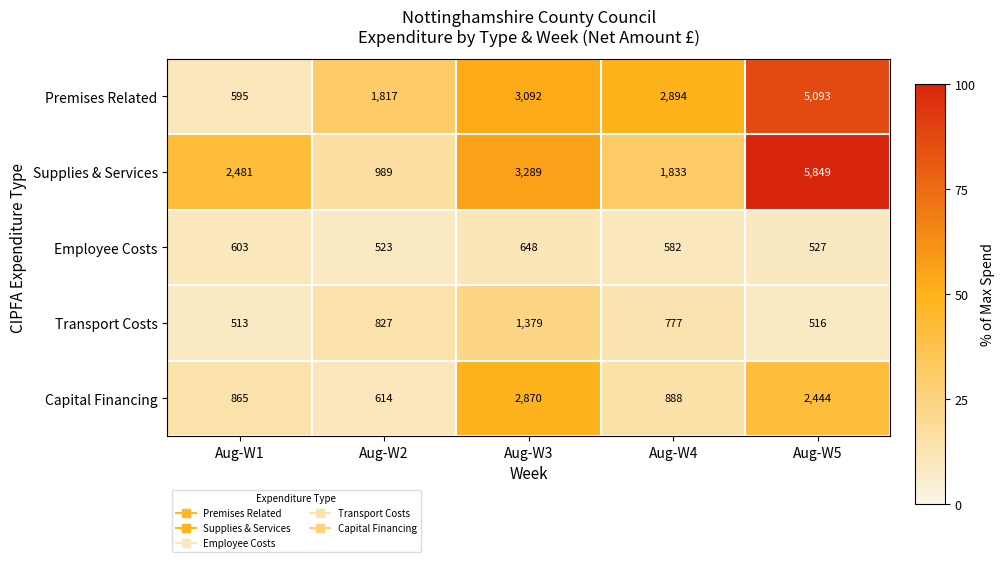

Which category has the lowest value in the Supplies & Services series?

Aug-W2